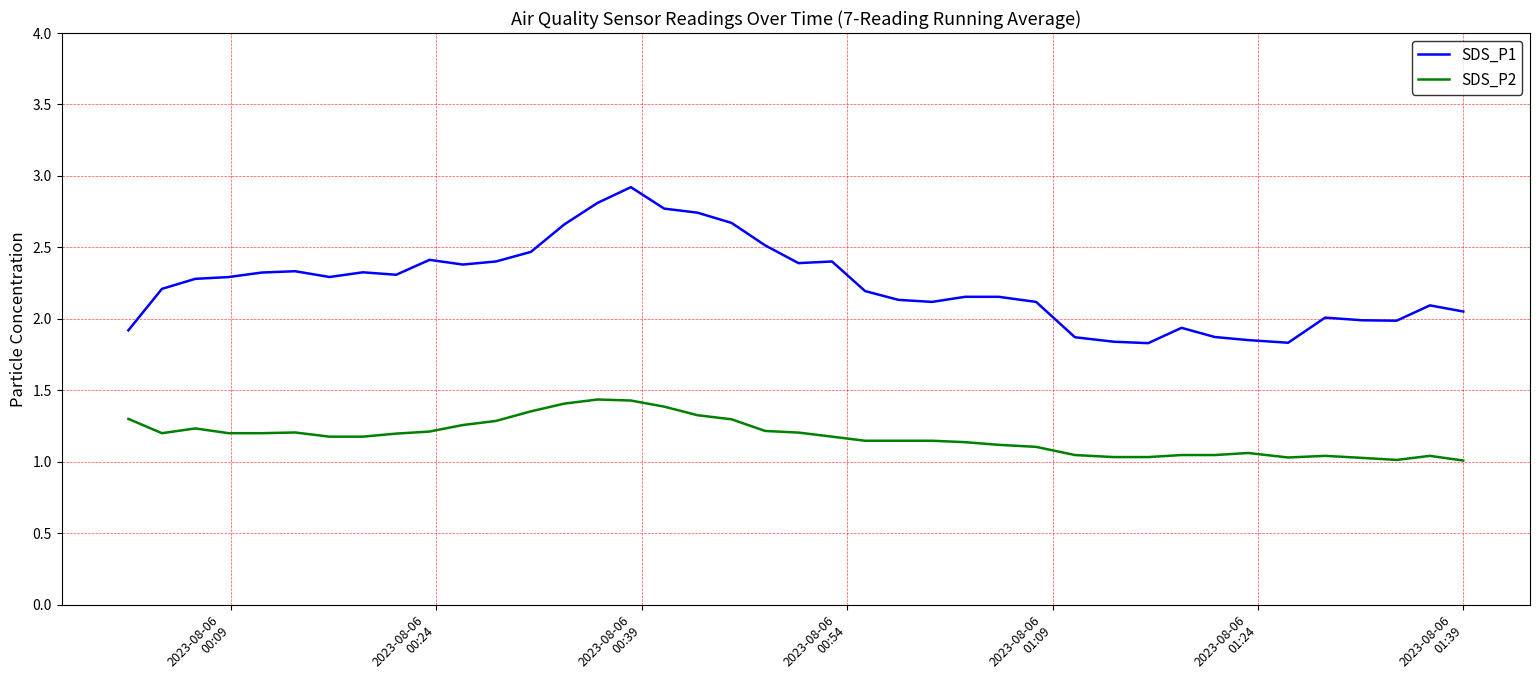

Which series has the largest total across all categories?

SDS_P1